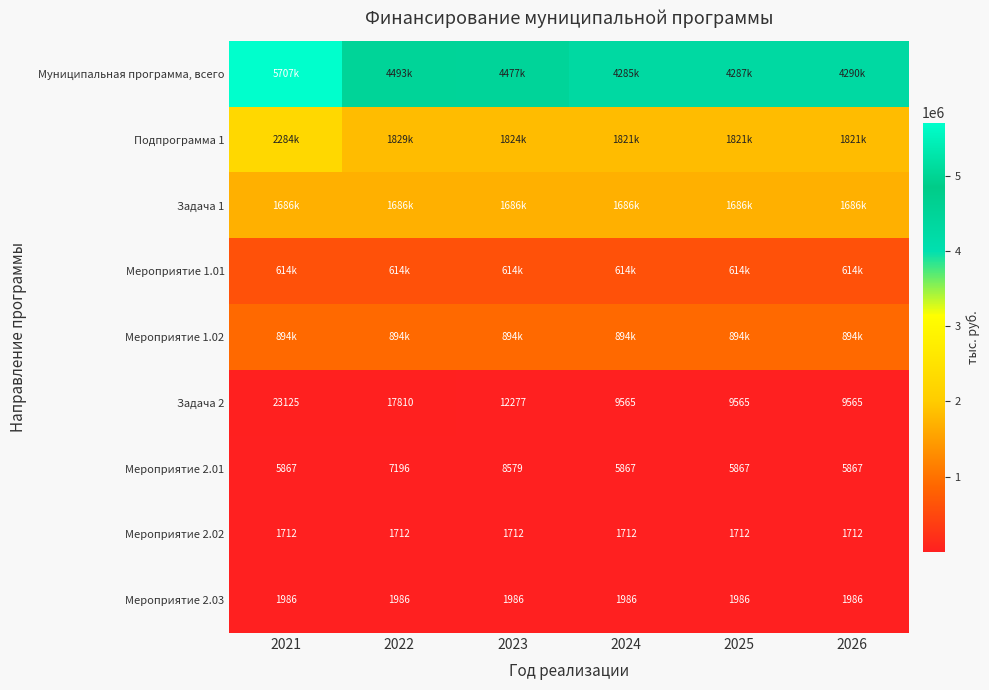

What is the highest value of the Мероприятие 2.03 series?

1986.0